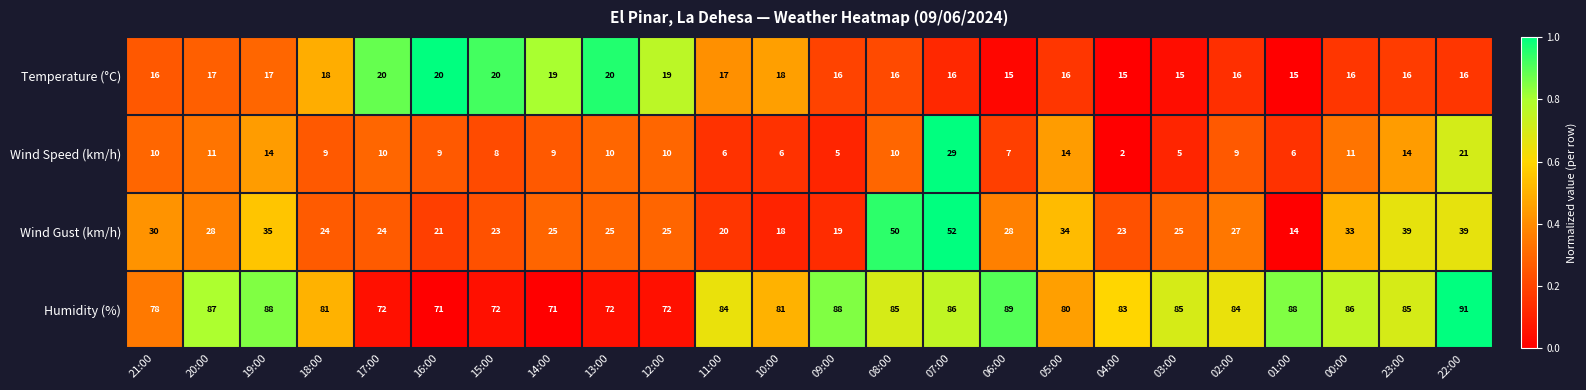

Read the Temperature (°C) value at 15:00.

20